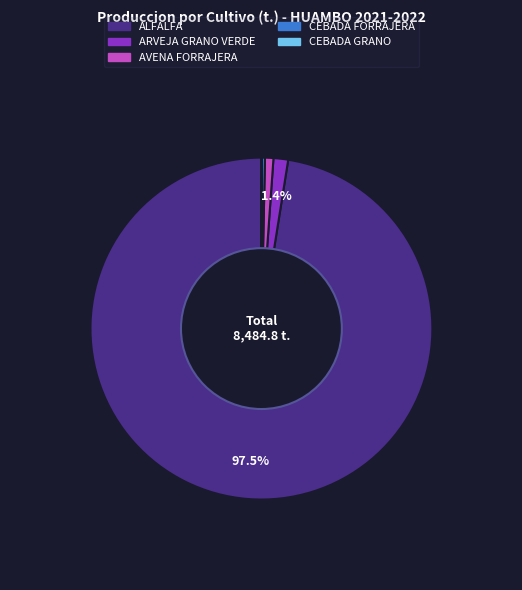

Is there a majority slice in this chart?

Yes